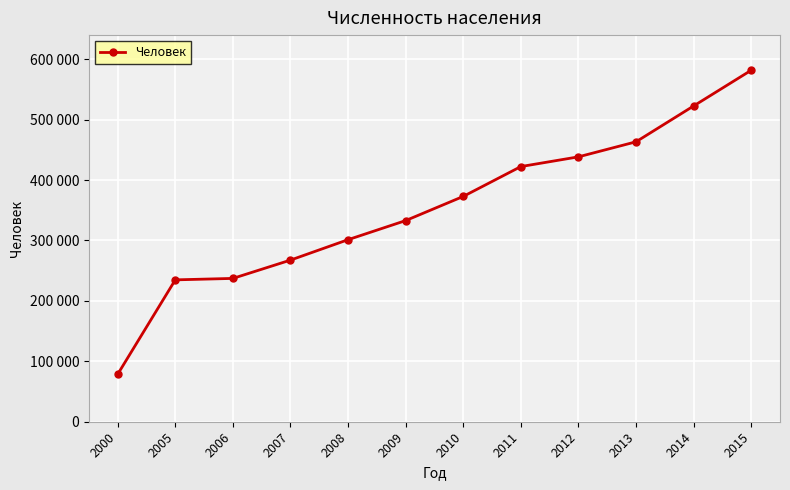

Is this an area chart (filled region under the line)?

No